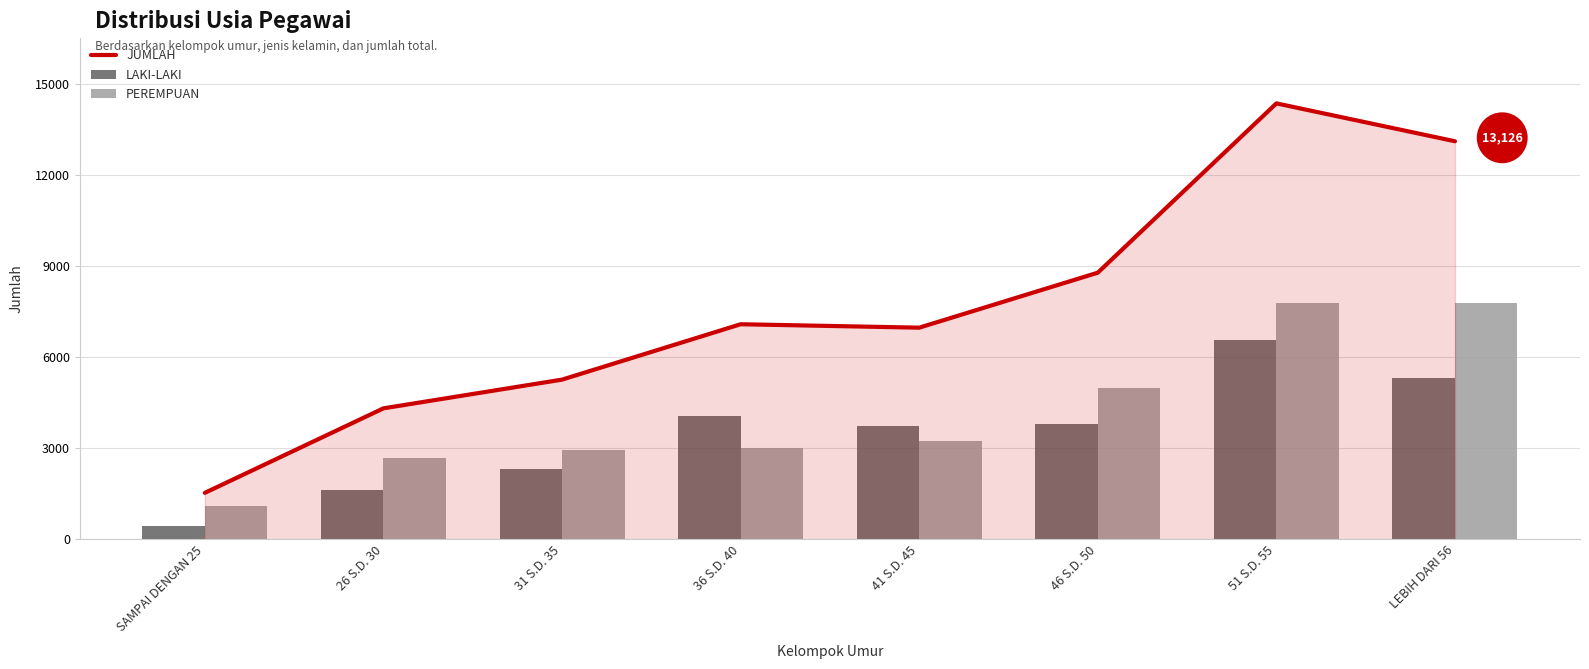

What is the average value of the LAKI-LAKI series?

3486